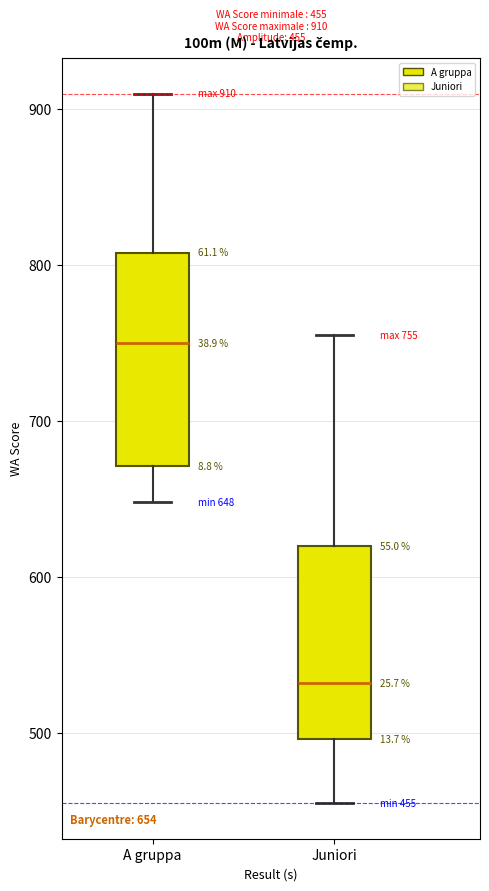

Which box is the tallest, from its lower edge to its upper edge?

A gruppa